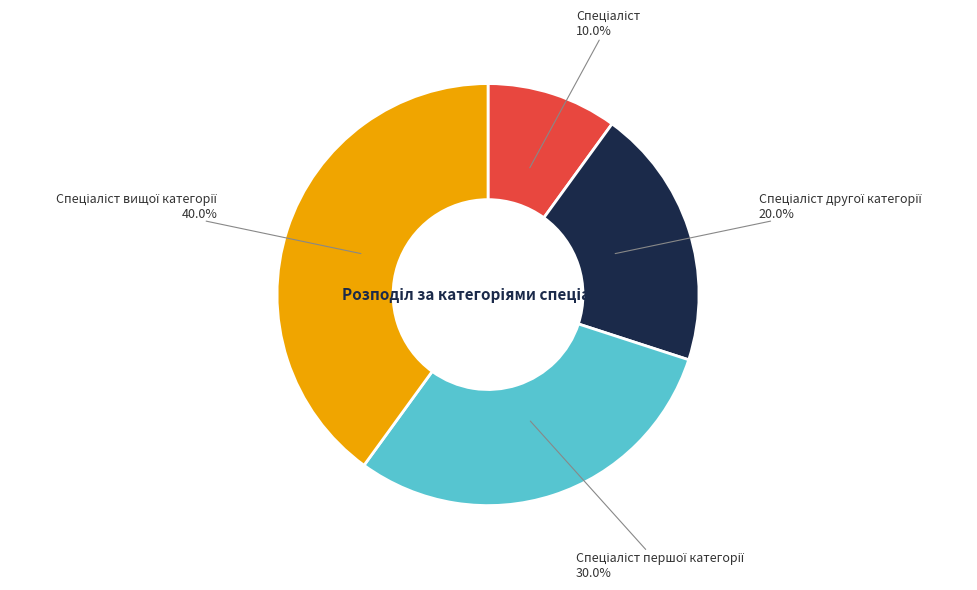

Is there any slice that represents more than half of the pie?

No